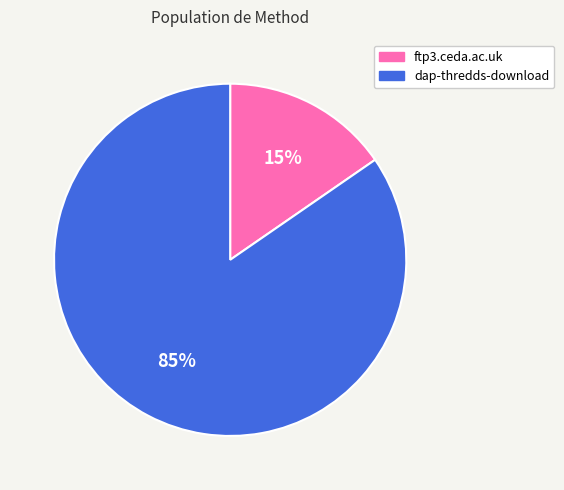

To the nearest percent, what portion does dap-thredds-download represent?

85%